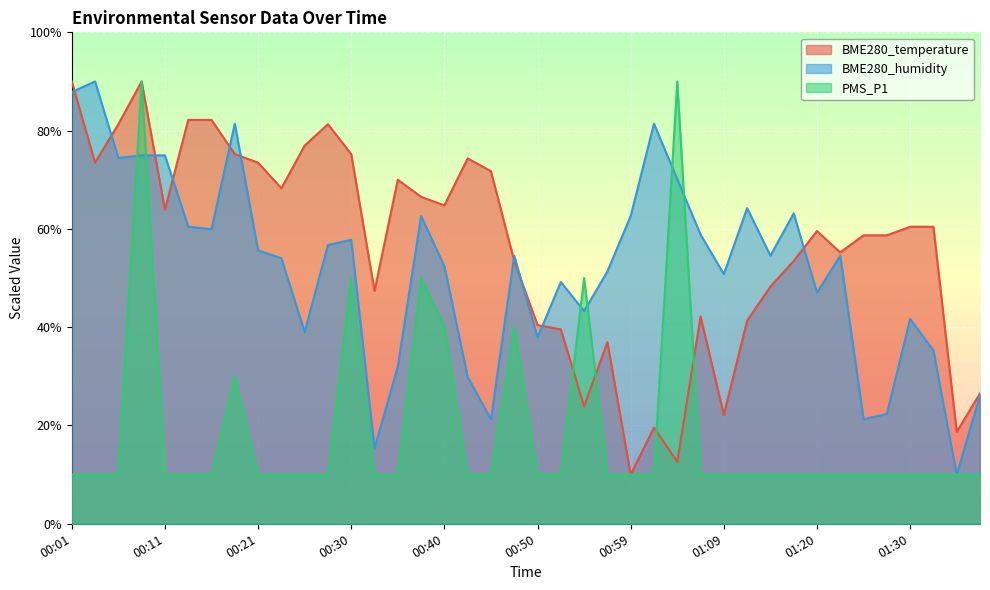

Which series ends up on top after the final intersection of BME280_temperature and PMS_P1?

BME280_temperature